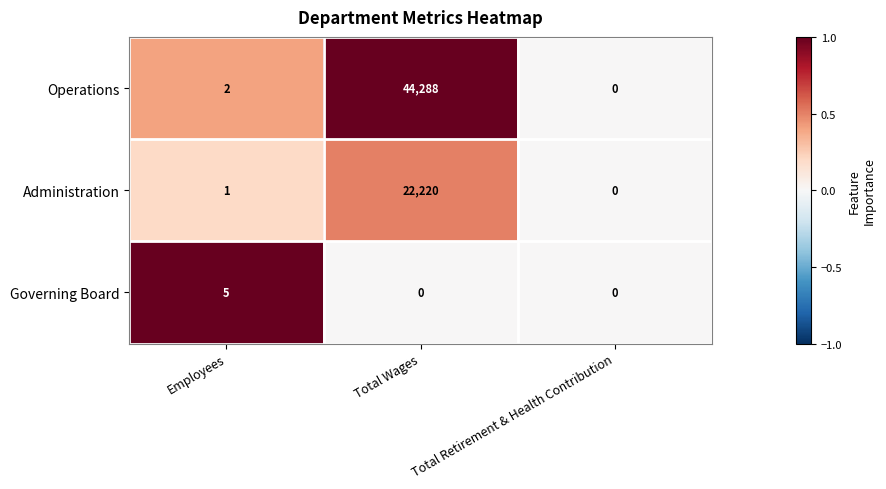

Rank the series by their average value, from lowest to highest.

Governing Board, Administration, Operations